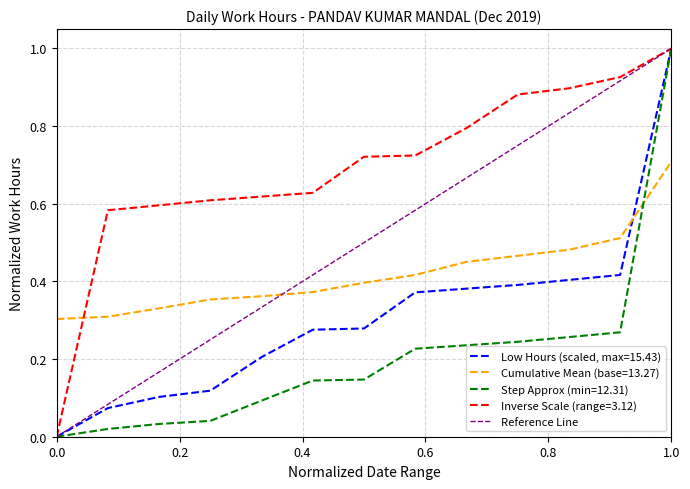

At which label does Cumulative Mean (base=13.27) reach its peak?

1.0